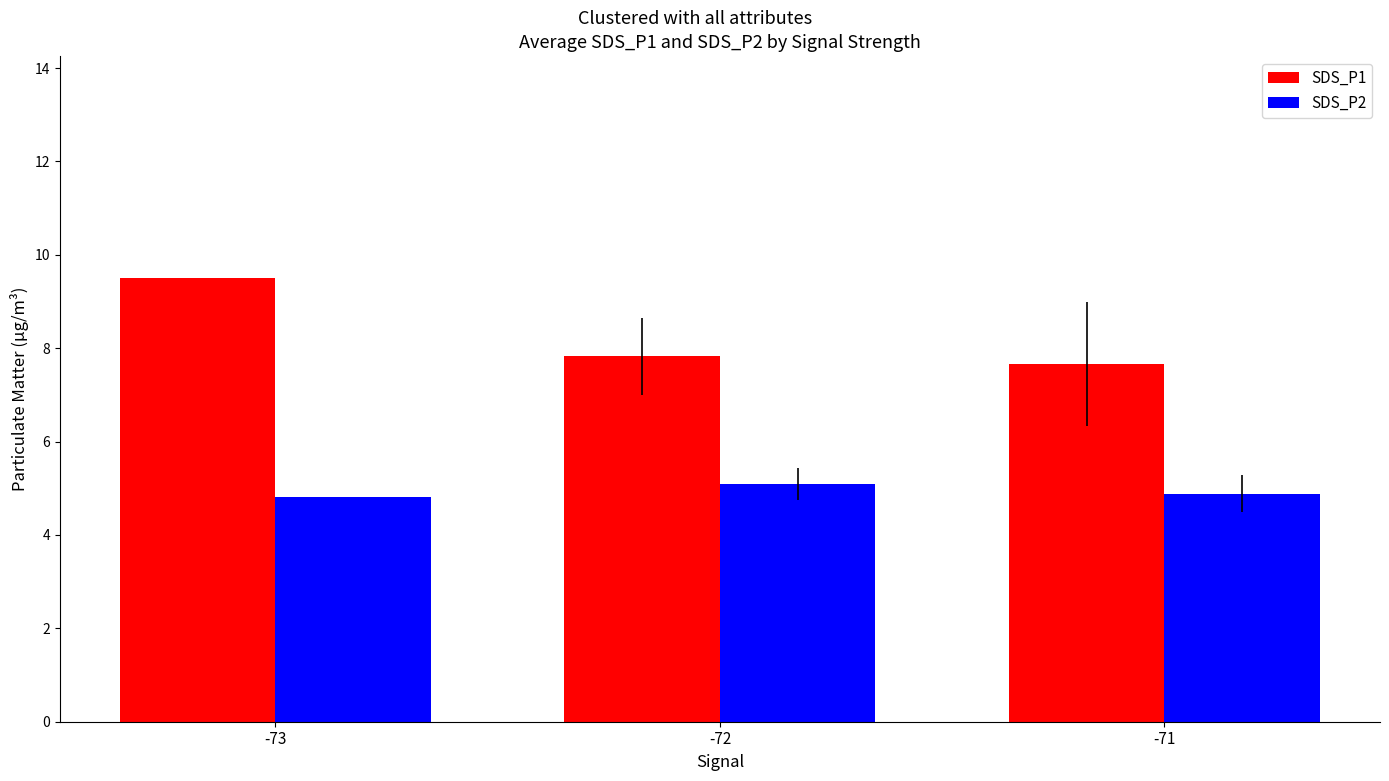

What is the minimum value for SDS_P1?

7.7